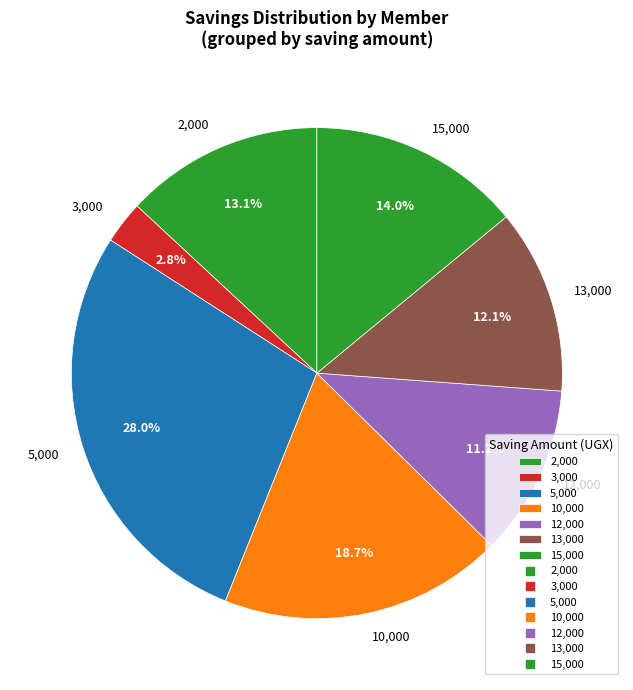

How many slices are in this pie chart?

7